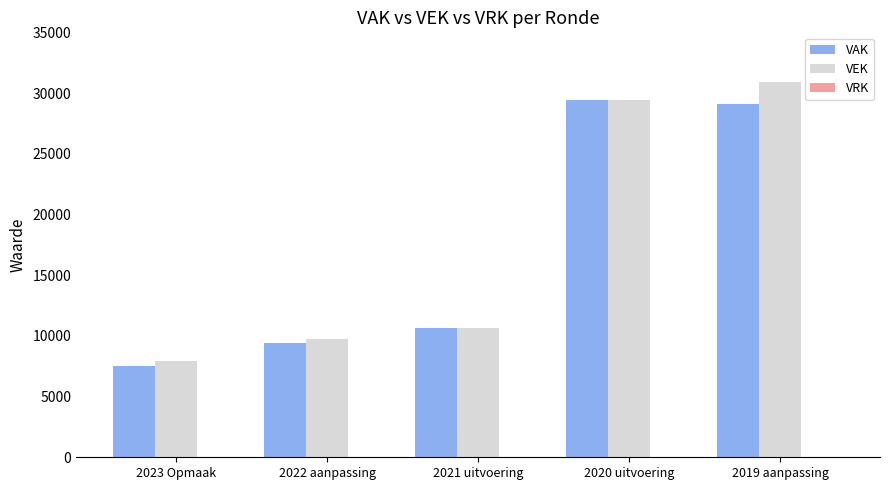

What is the average value of the VEK series?

17733